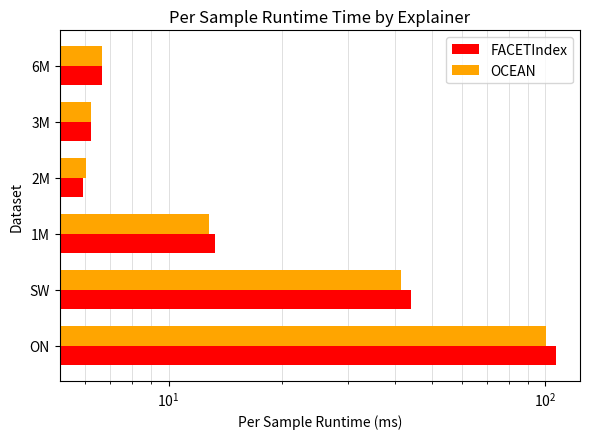

True or false: FACETIndex has a value of 47.5 at ON.

False